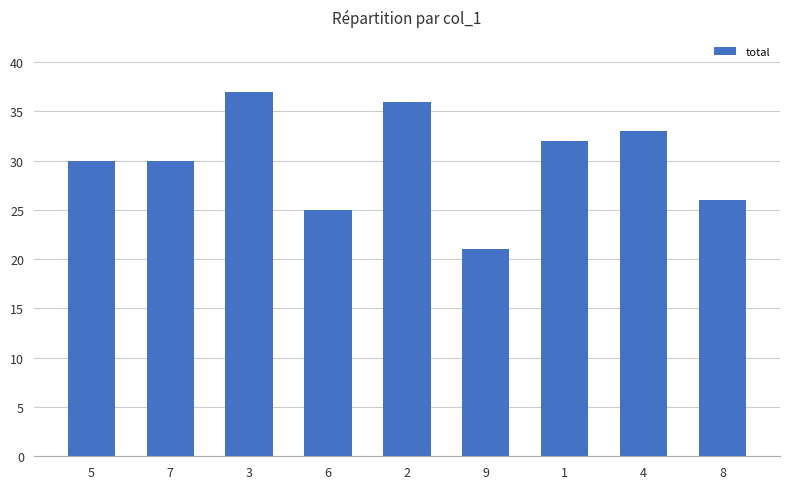

How many data points does each series have?

9